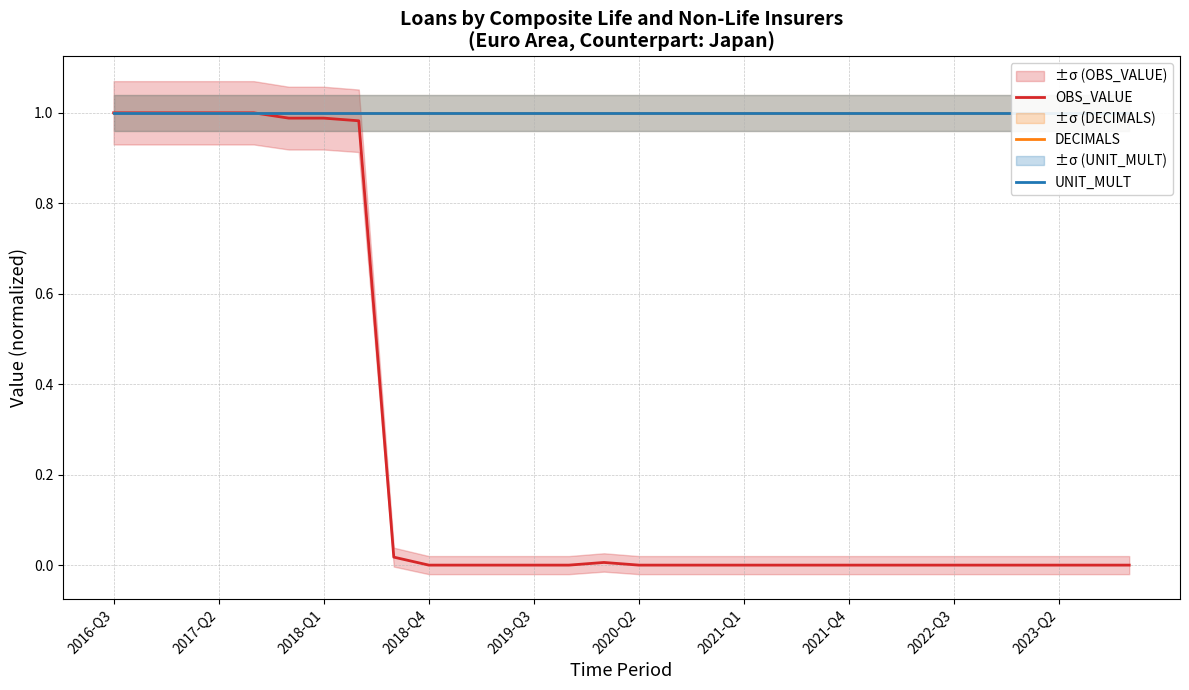

True or false: OBS_VALUE and DECIMALS cross at least once.

False